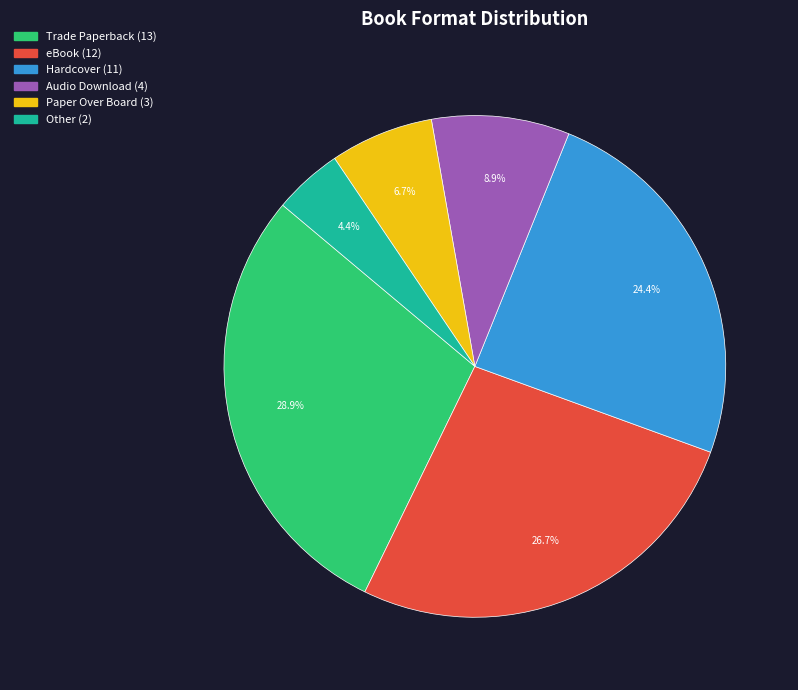

How many segments does this pie chart have?

6